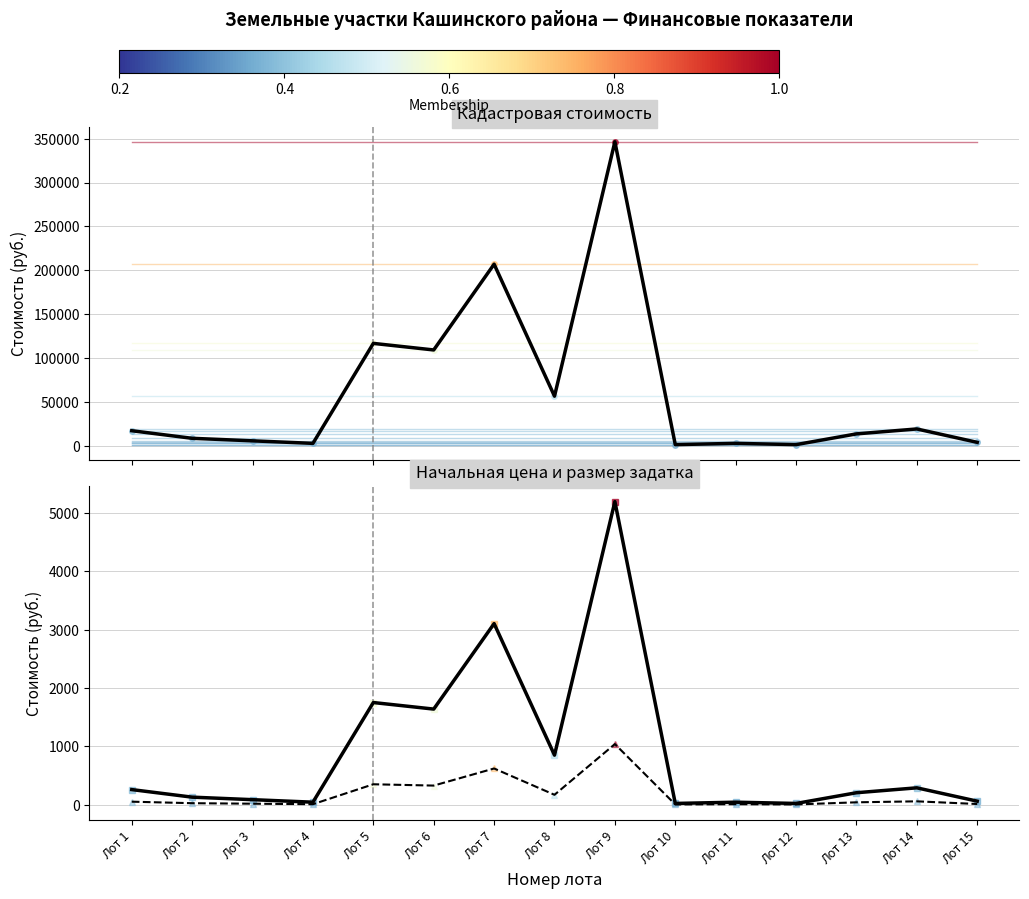

What is the sum of the Размер задатка values at Лот 11 and Лот 8?

178.6